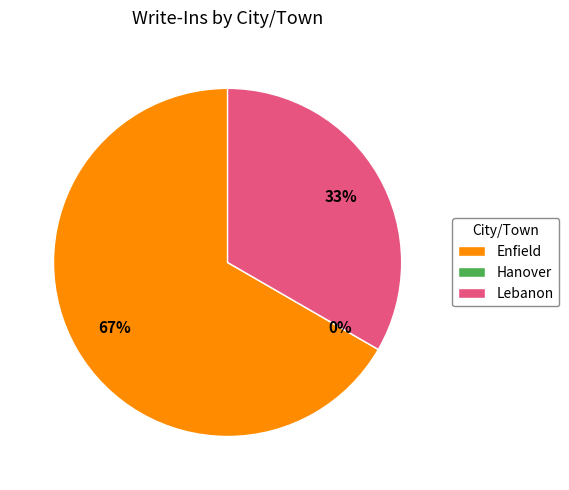

Which category has the biggest portion of the pie?

Enfield